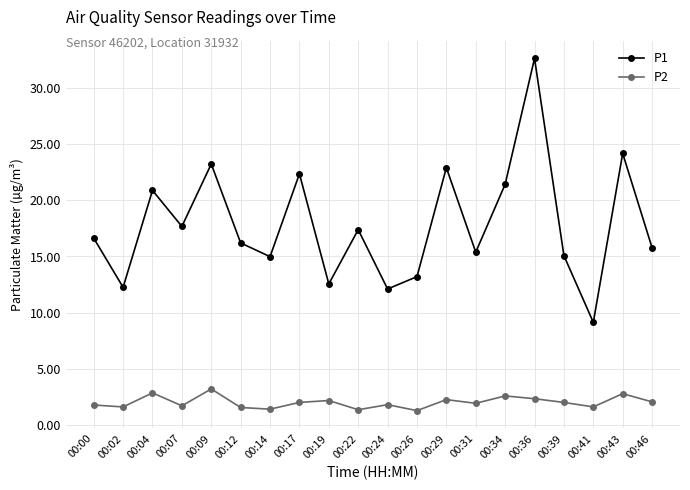

Which label corresponds to the largest value in the chart?

00:36